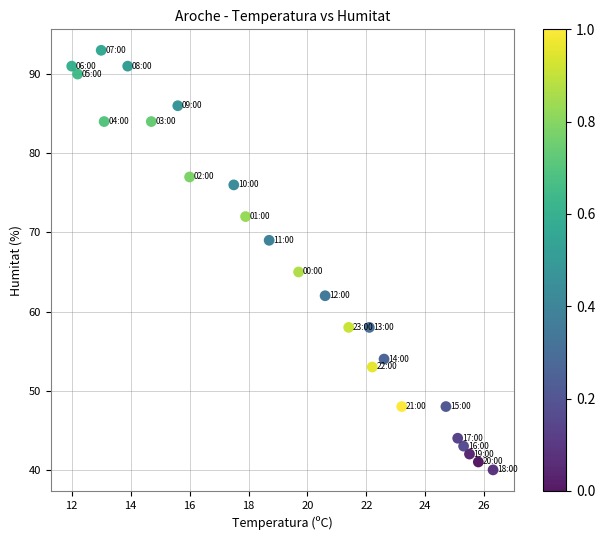

What is the range of Y values (max minus min)?

53